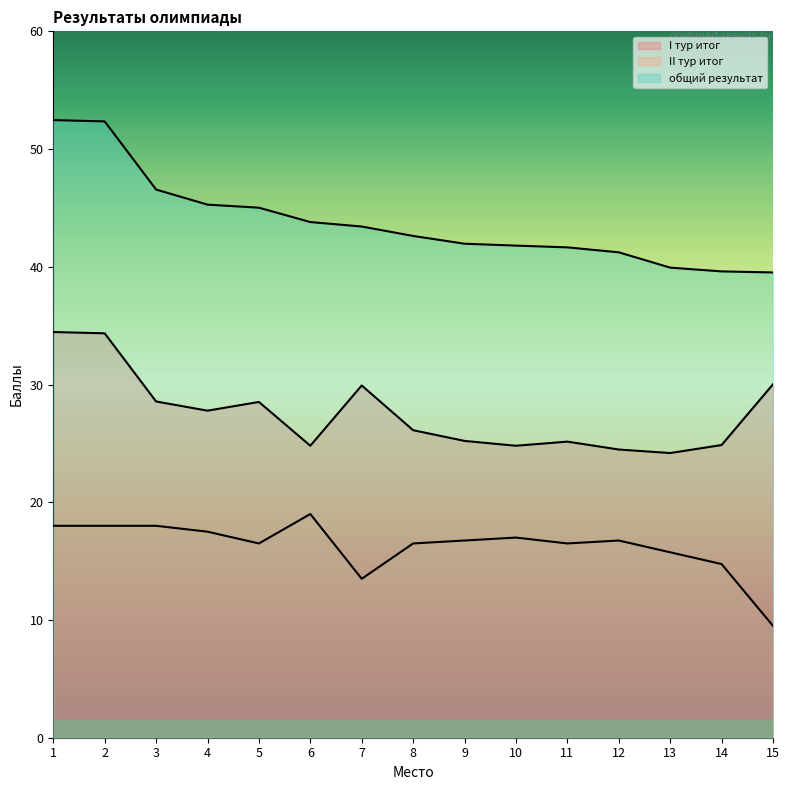

What are all the series names shown in the legend?

I тур итог, II тур итог, общий результат